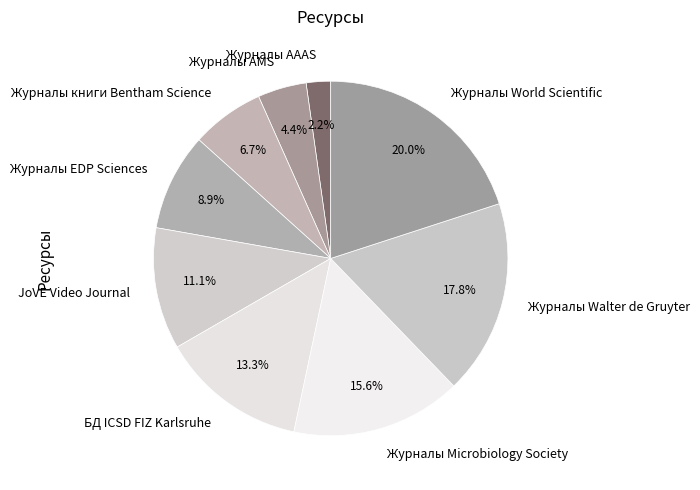

What is the largest slice in the pie chart?

Журналы World Scientific